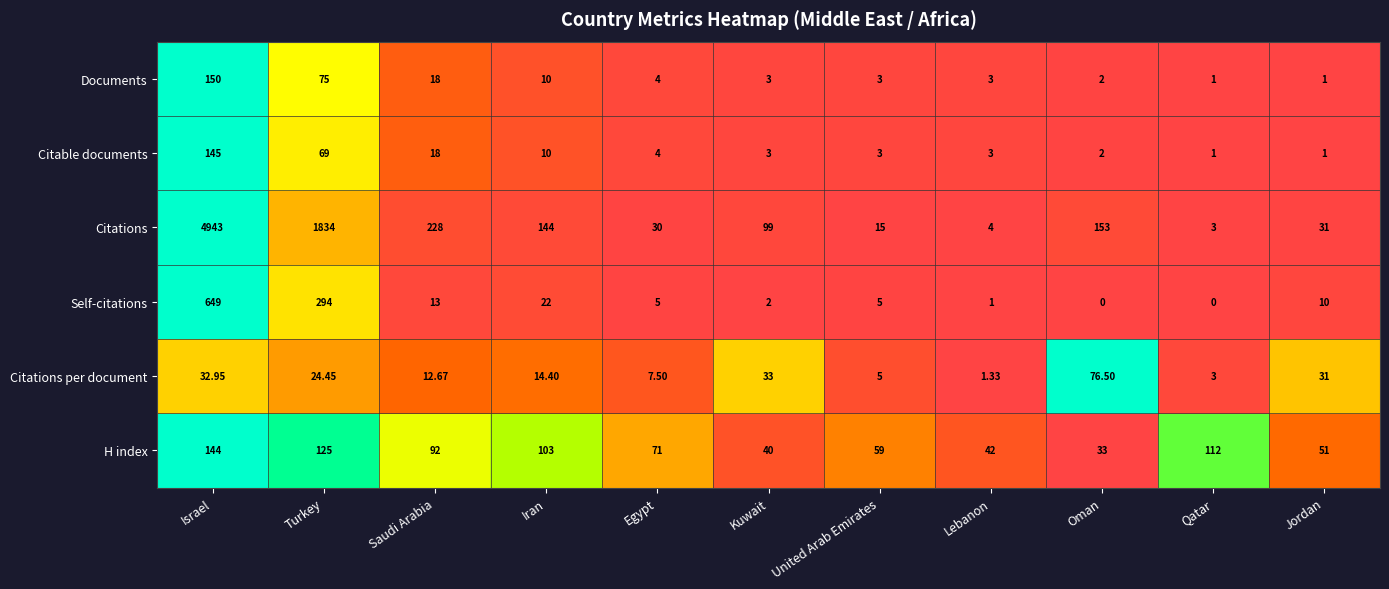

At which label is Self-citations closest to 324?

Turkey